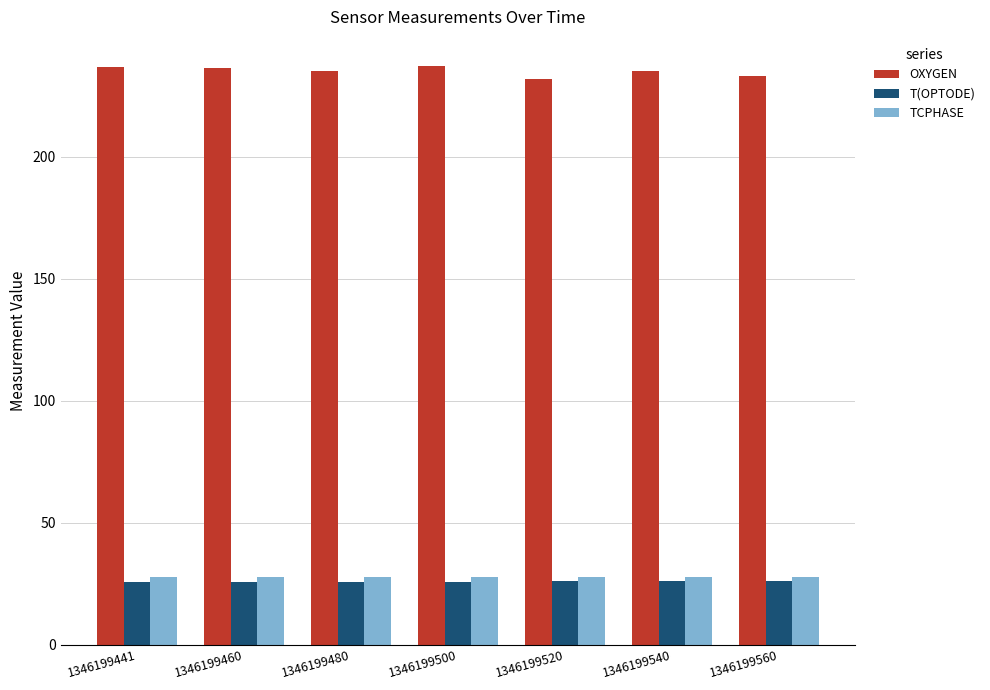

What is the minimum value shown in the chart?

25.4